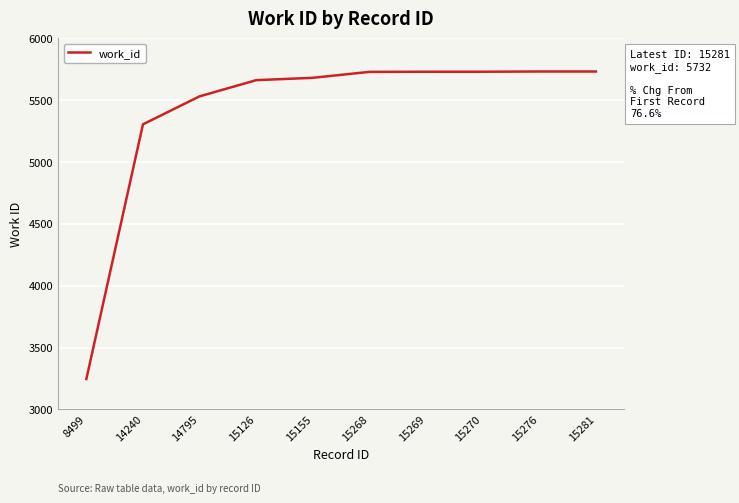

Which category has the lowest value across all series?

8499